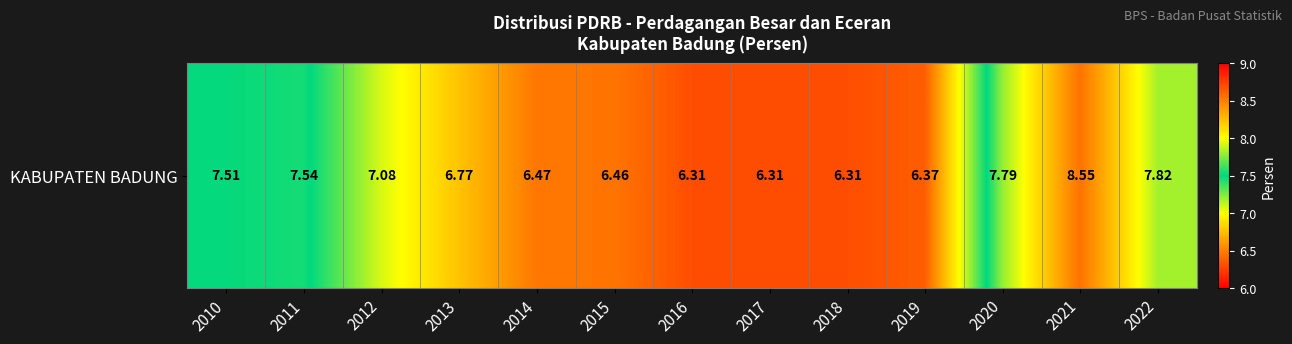

What is the minimum value shown in the chart?

6.3